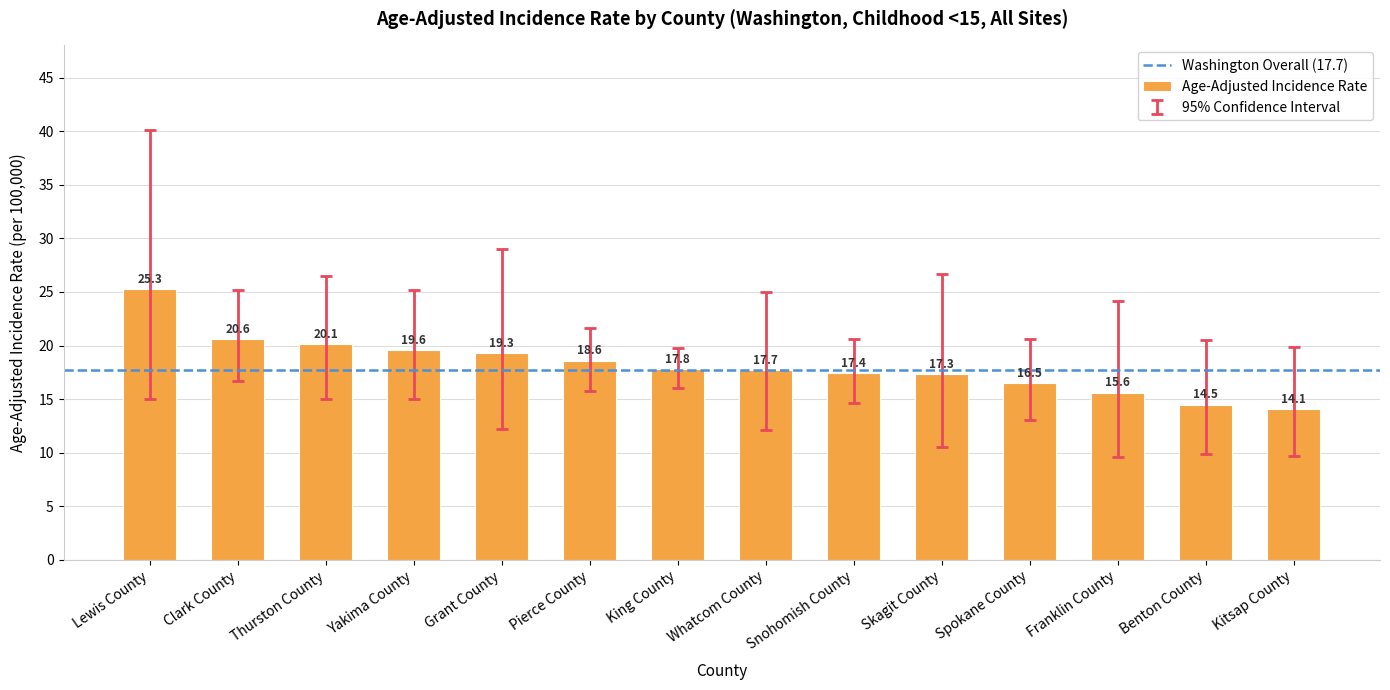

Count the number of categories in the chart.

14